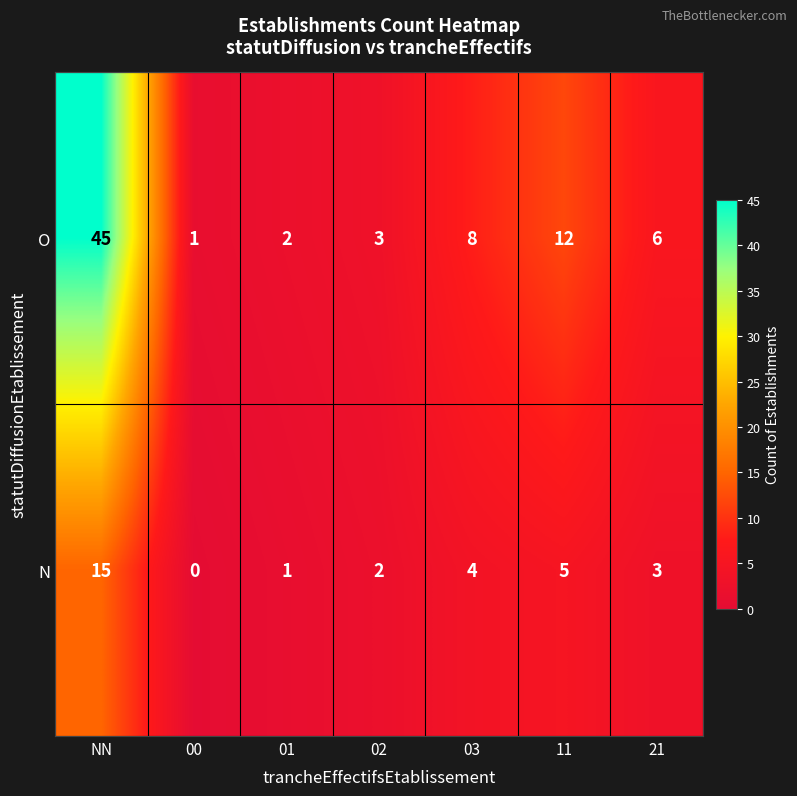

Which series has the widest spread of values?

O